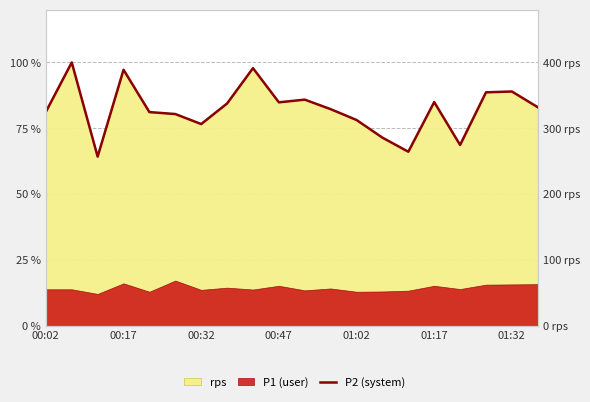

Rank the categories by value from highest to lowest.

00:17, 8, 00:47, 18, 17, 10, 15, 9, 7, 19, 11, 00:02, 01:02, 01:17, 12, 01:32, 13, 16, 14, 00:32